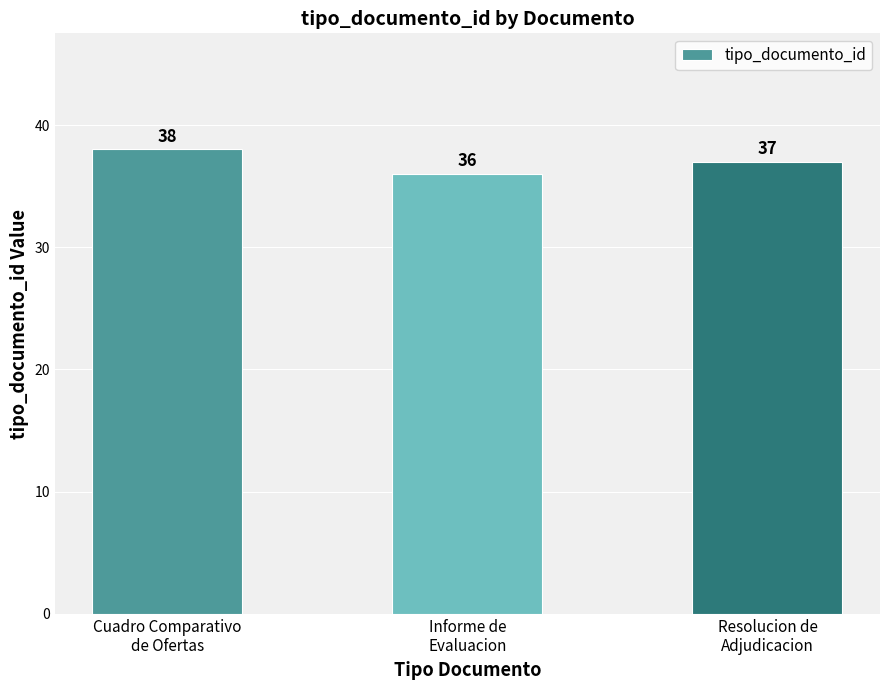

How many categories are shown in the chart?

3